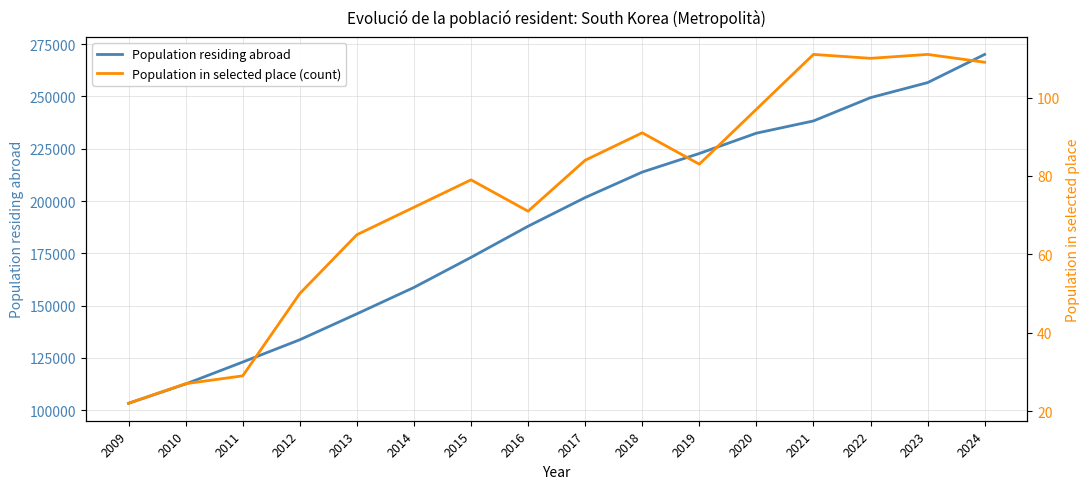

Does the chart display data point markers on the line(s)?

No